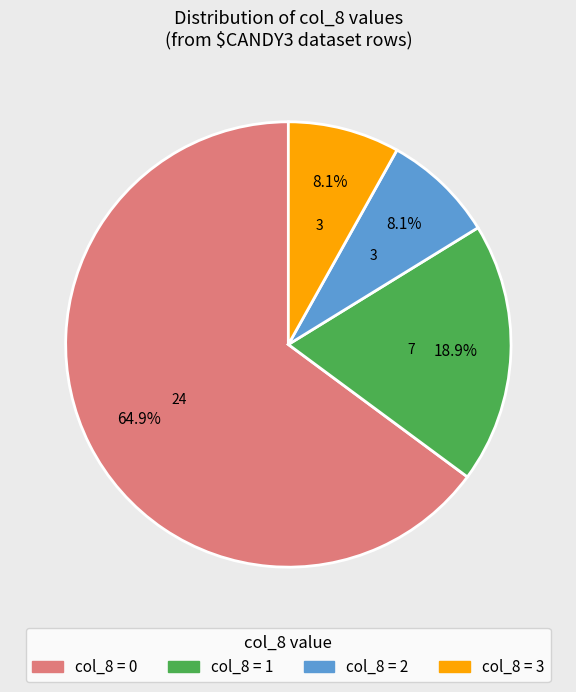

To the nearest percent, what is the average slice percentage?

25%